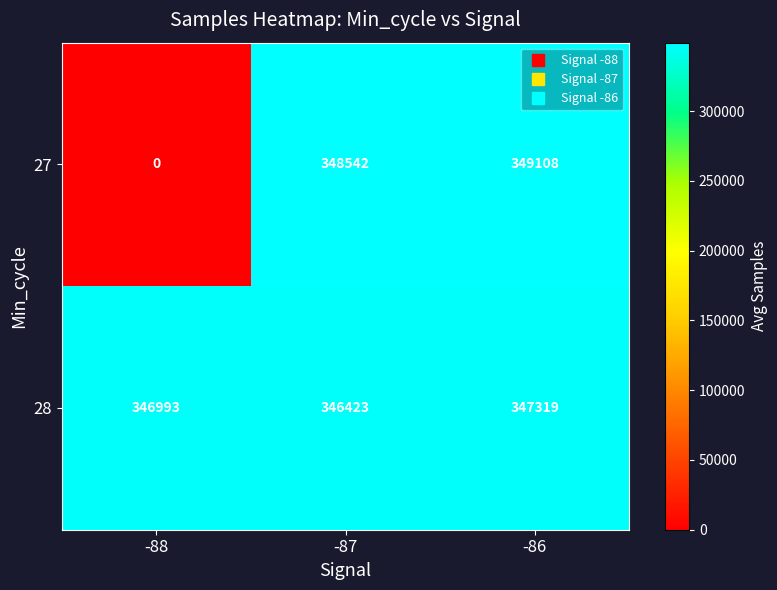

What is the average value of the 27 series?

232550